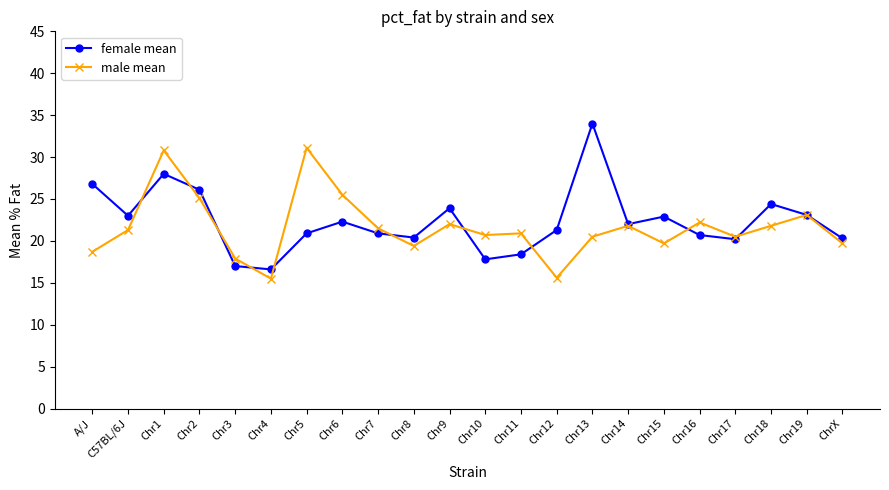

What is the smallest value displayed?

15.5